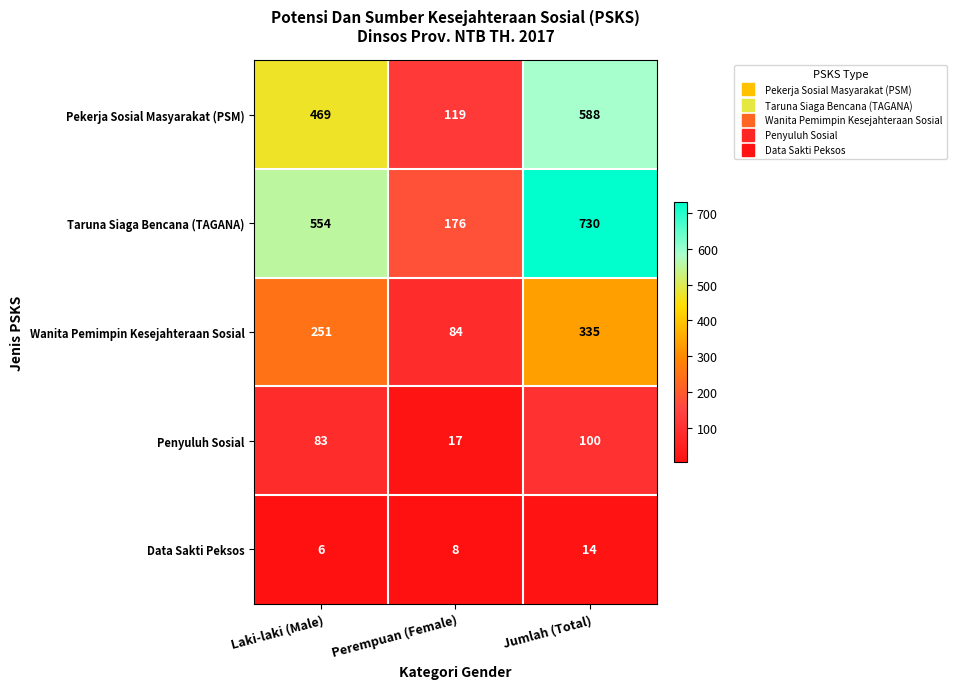

Rank the series by their maximum value, from lowest to highest.

Data Sakti Peksos, Penyuluh Sosial, Wanita Pemimpin Kesejahteraan Sosial, Pekerja Sosial Masyarakat (PSM), Taruna Siaga Bencana (TAGANA)